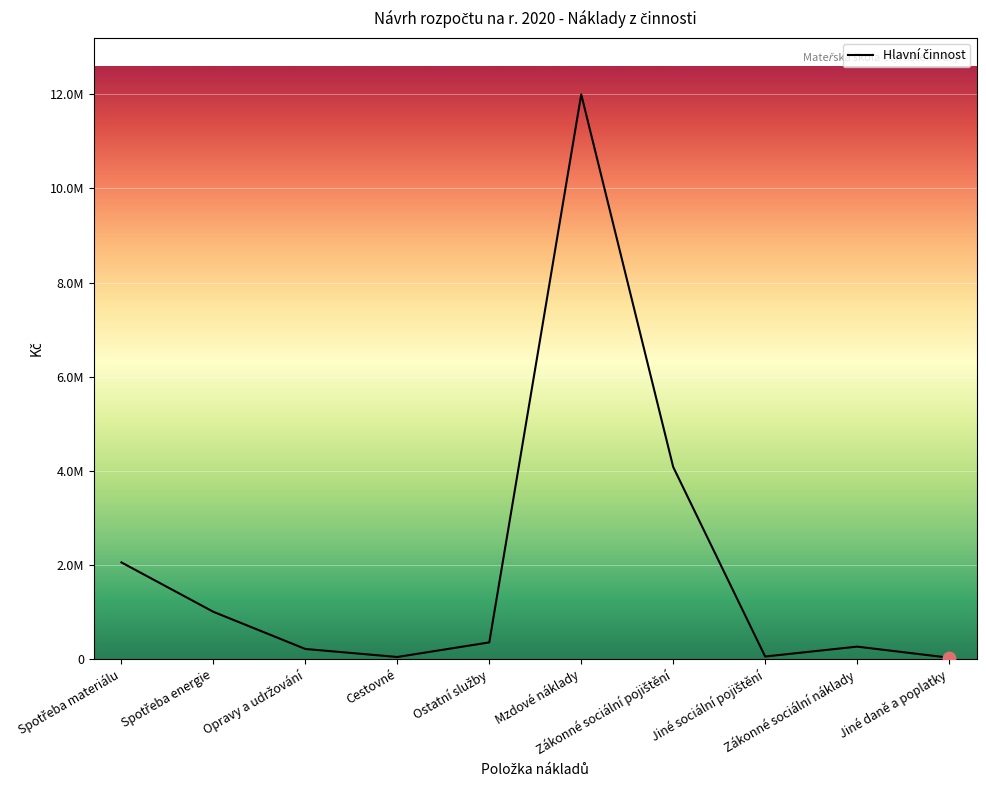

What is the change in value from Ostatní služby to Jiné daně a poplatky?

-325000